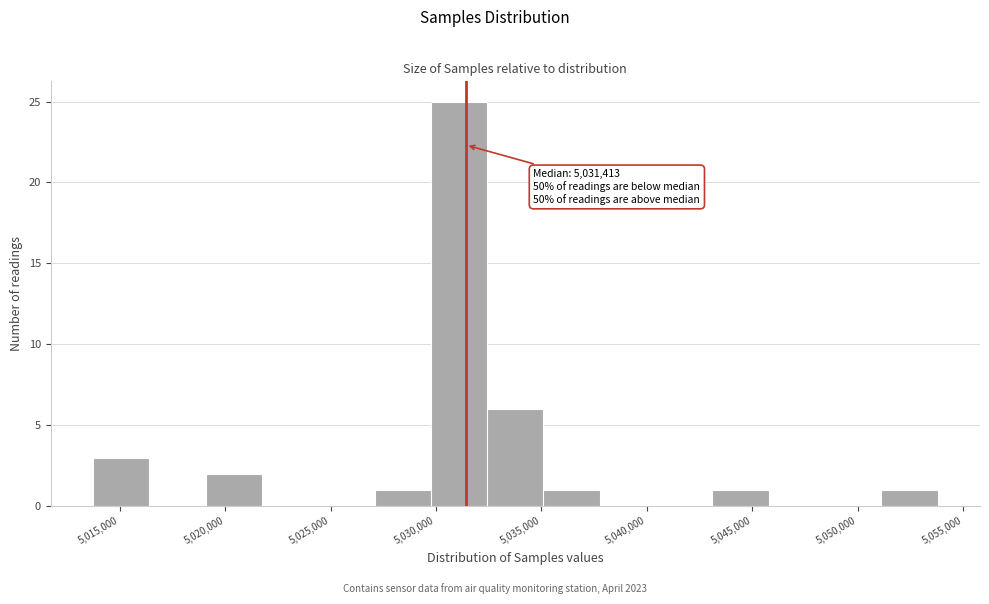

Which range on the x-axis has the tallest bar?

5030000 to 5032500